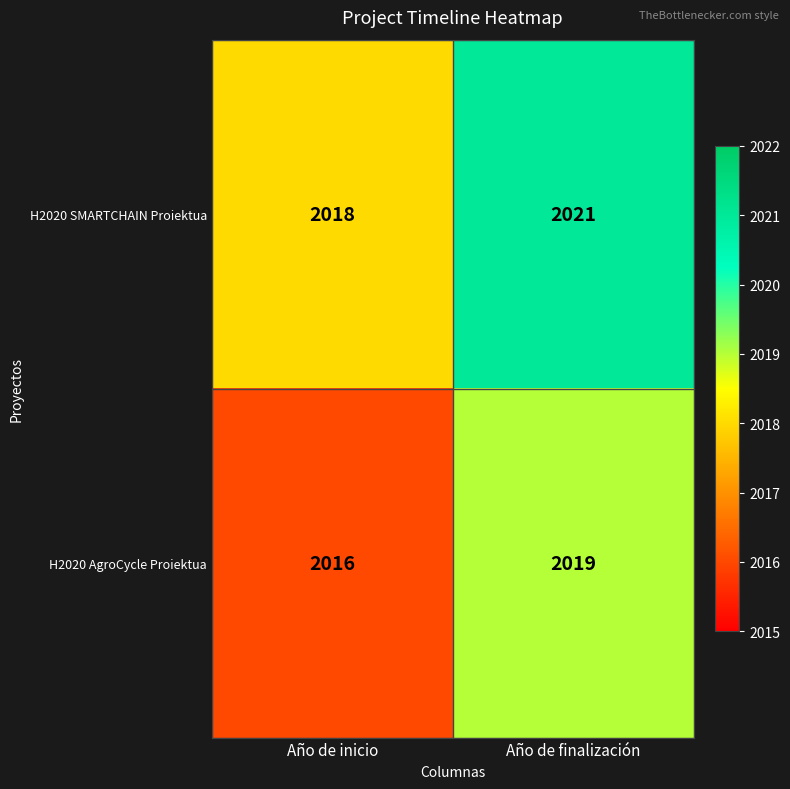

What is the total value across all series at Año de inicio?

4034